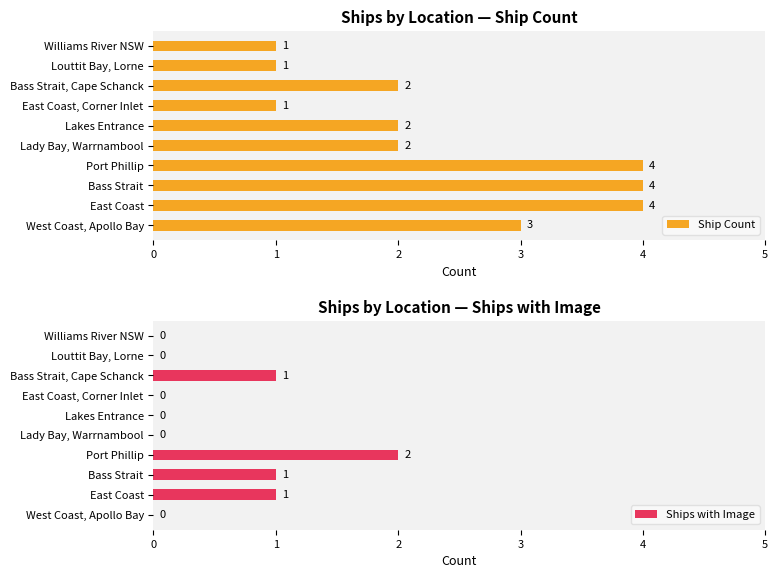

What is the maximum value for Ship Count?

4